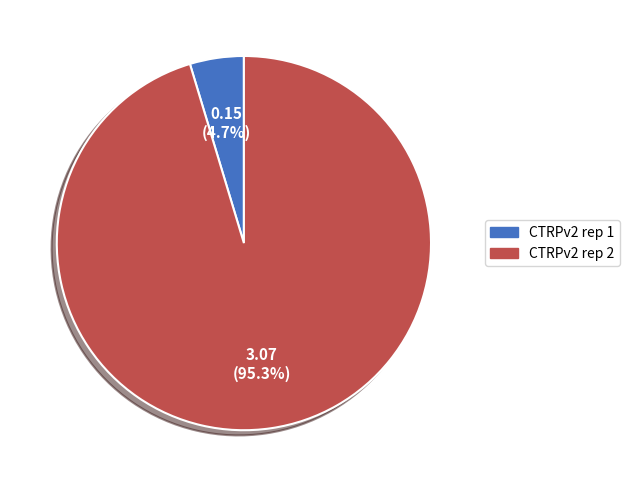

What percentage is the CTRPv2 rep 2 slice, to the nearest percent?

95%